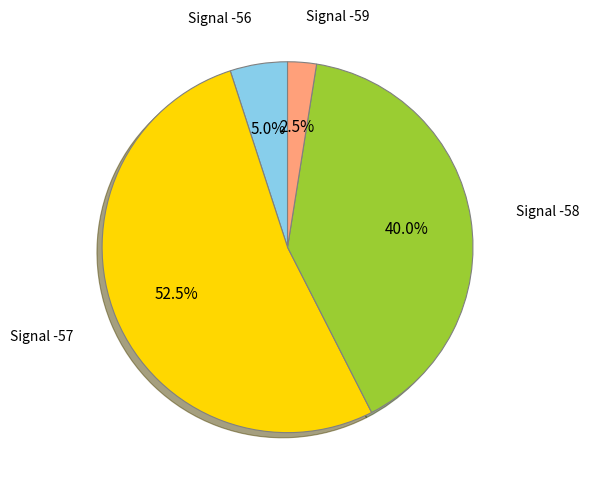

Does any single category account for the majority?

Yes